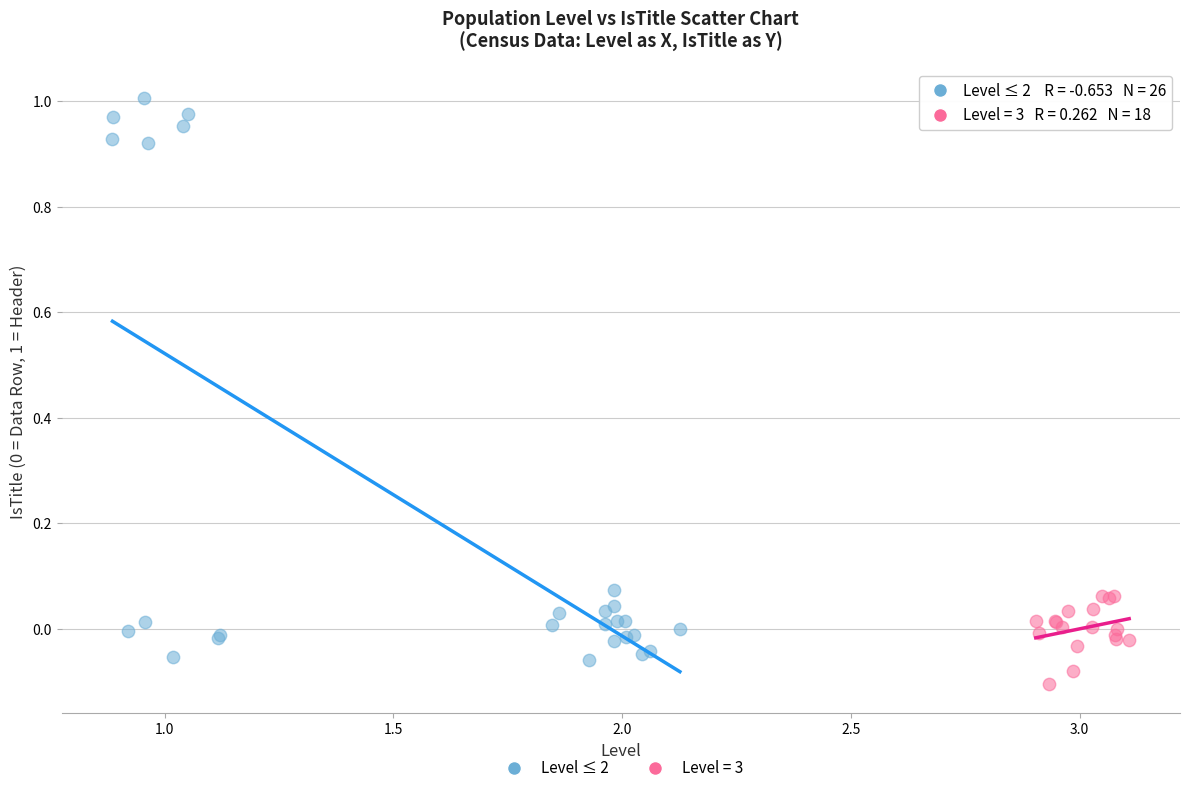

Which series reaches the maximum Y coordinate?

Level ≤ 2